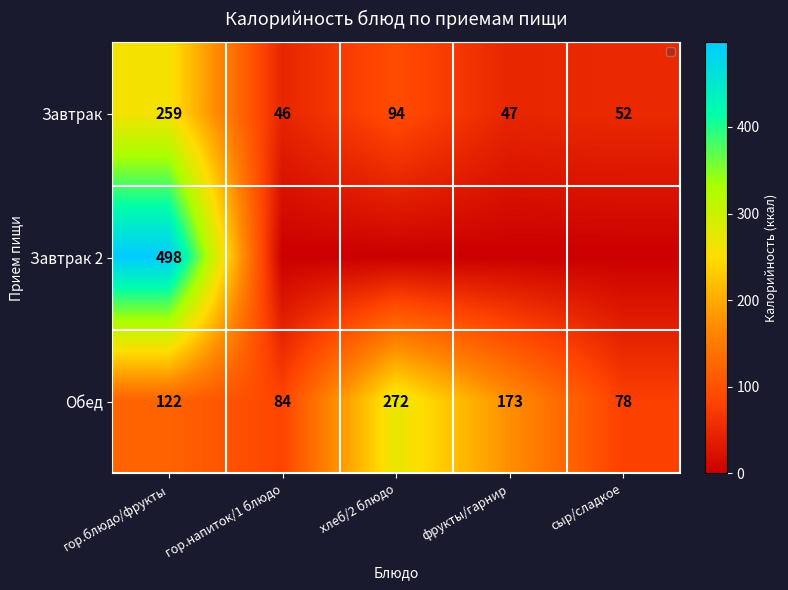

How many series are shown in this chart?

3